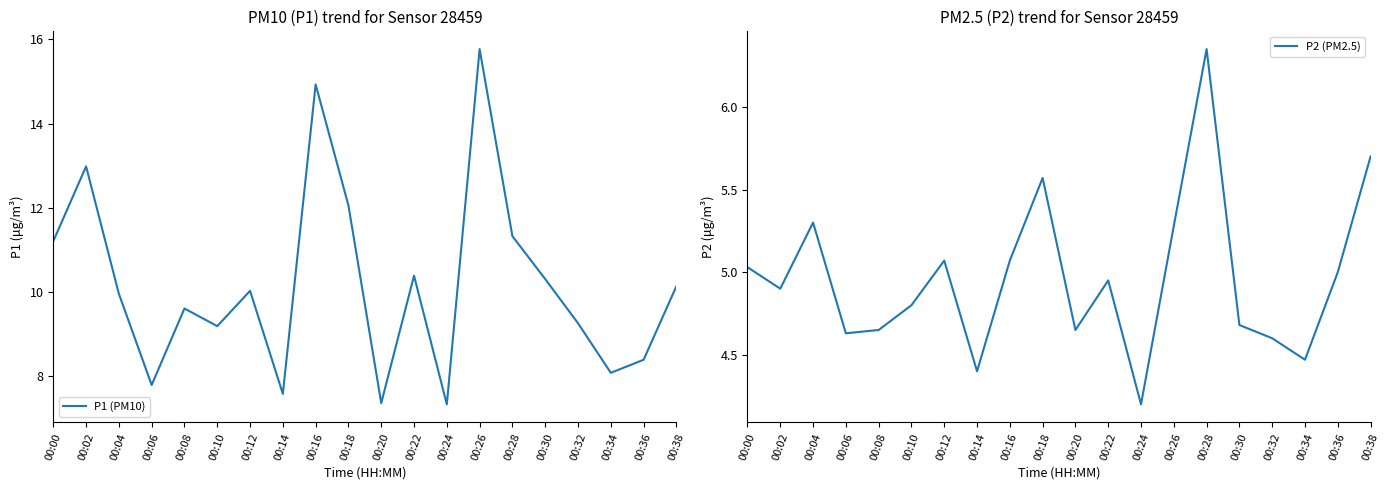

What are all the series names shown in the legend?

P1 (PM10), P2 (PM2.5)